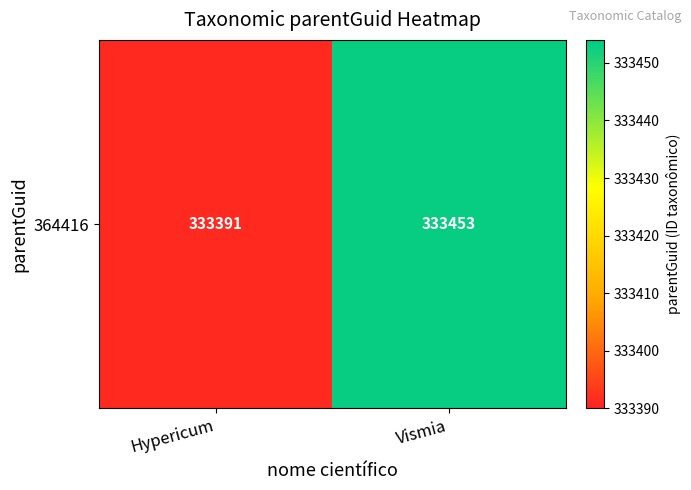

Reading left to right, list all the values displayed in this chart.

333391	333453